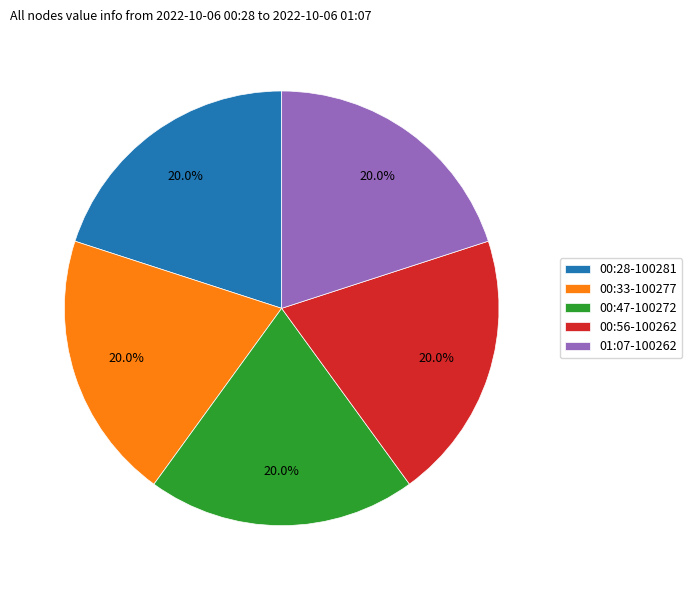

How much of the chart is everything except 00:28-100281?

80.0%